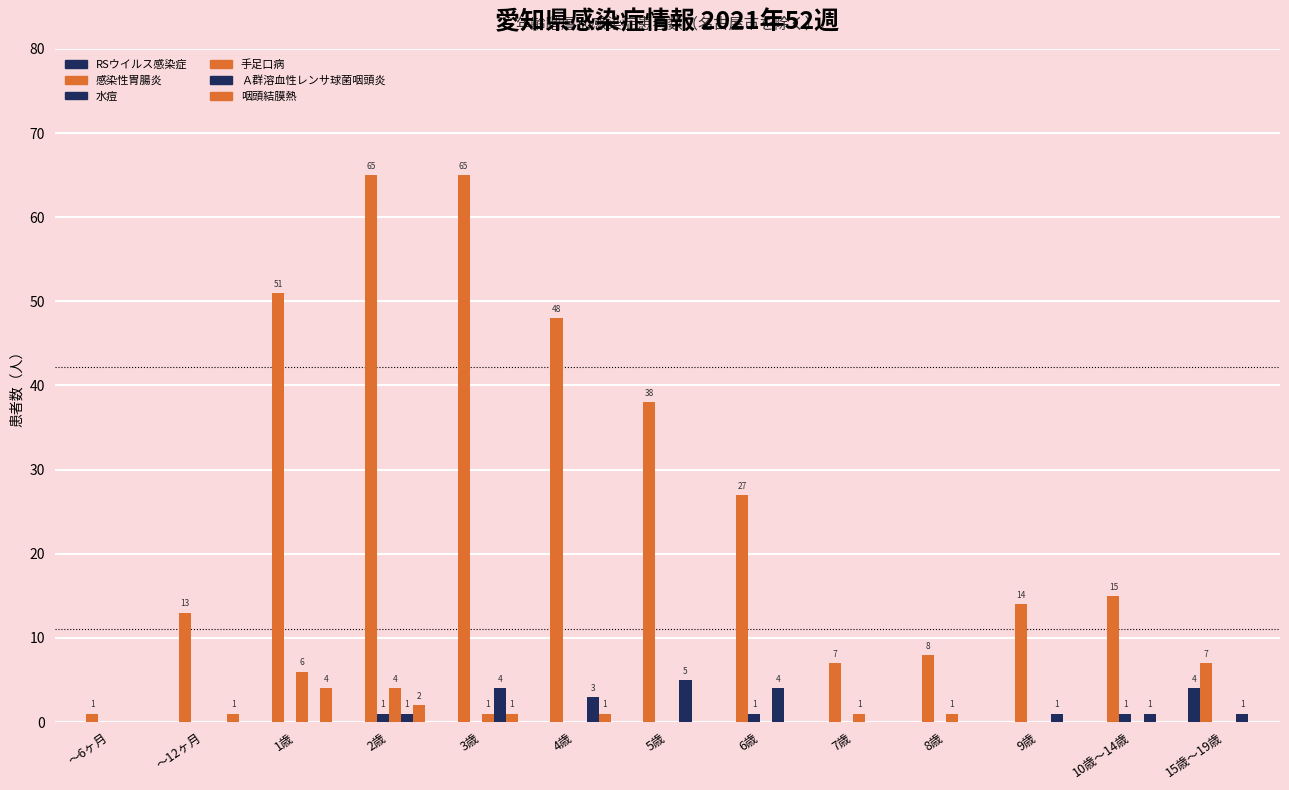

Between 7歳 and 1歳, which is larger?

7歳